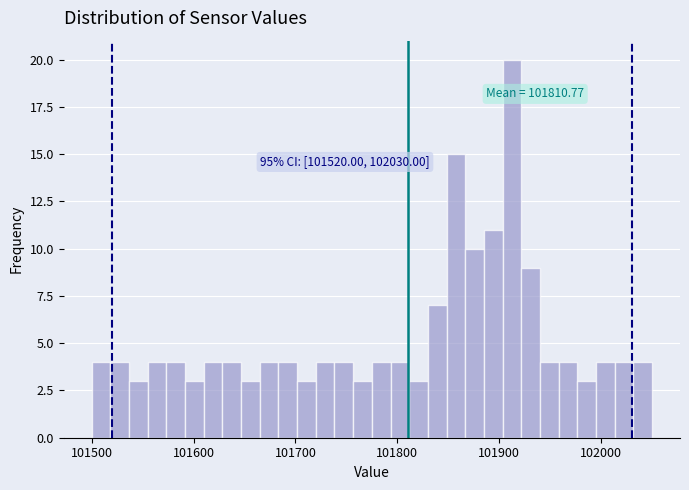

Around what value on the x-axis is the tallest bar? Give the approximate position of its centre, as read against the axis.

101910